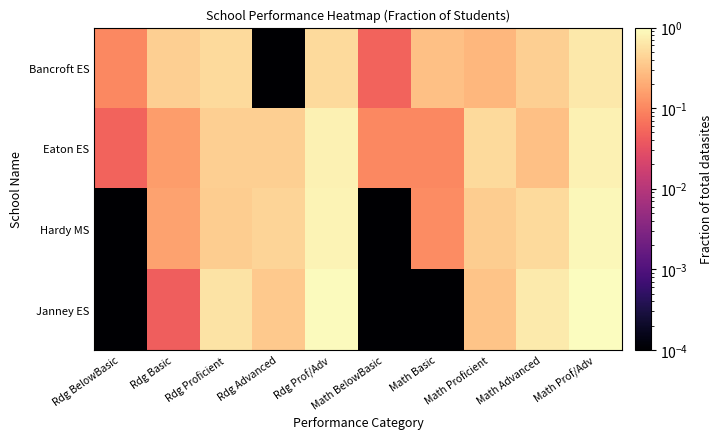

How many distinct data groups are displayed?

4